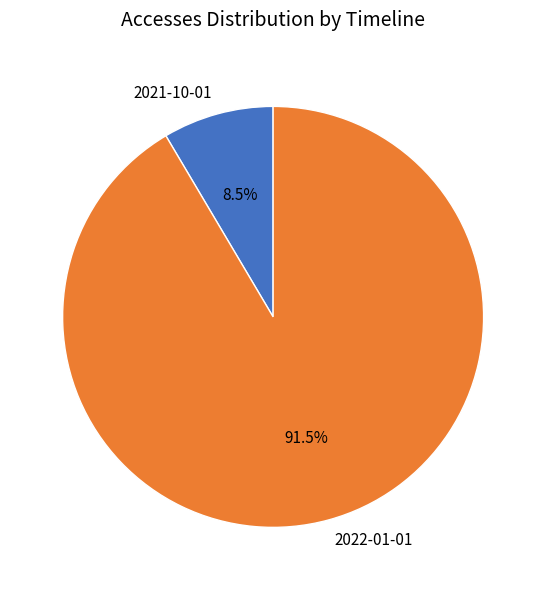

Which slice is the largest?

2022-01-01